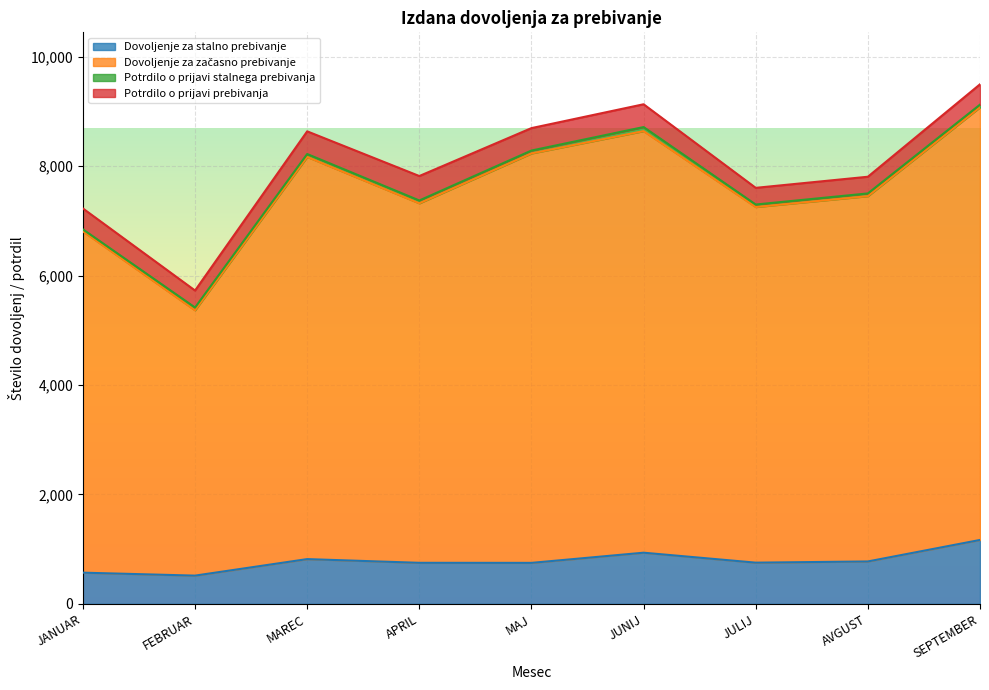

At which category is the sum across all series the highest?

SEPTEMBER